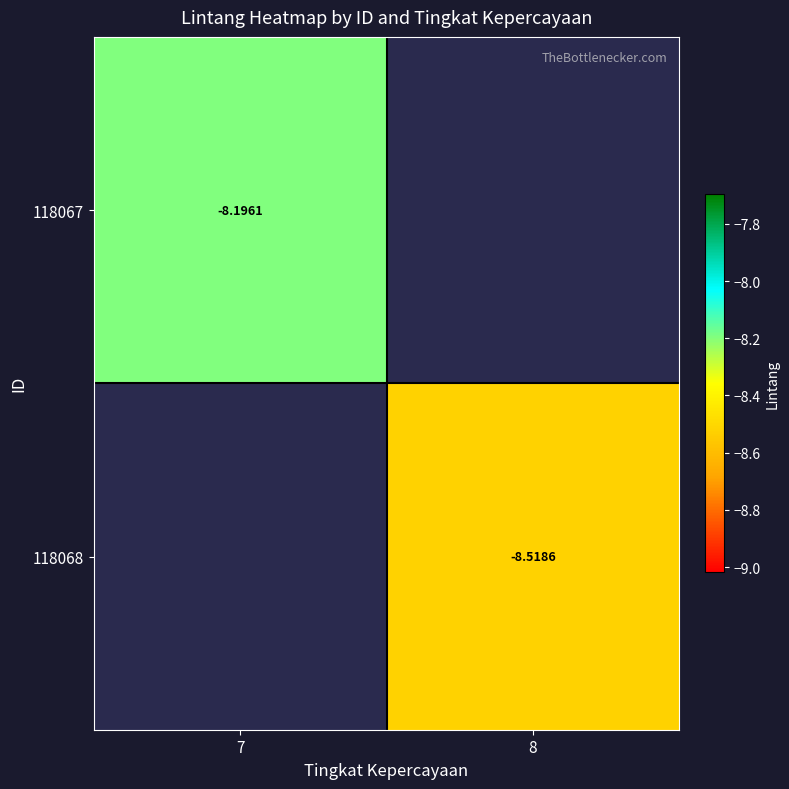

Is the value of 118068 at 8 greater than the value of 118067 at 7?

No